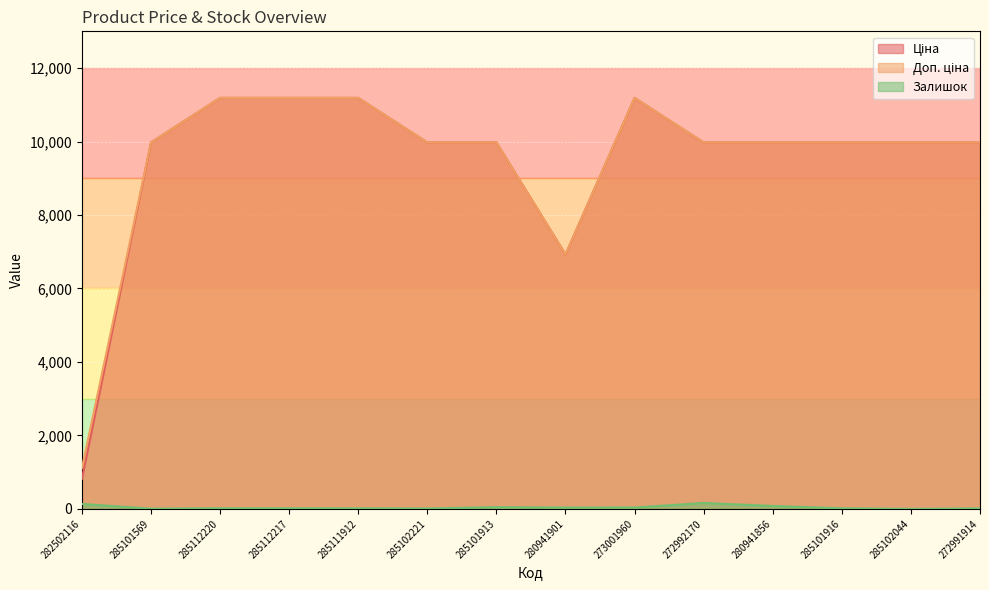

Reading left to right, list all the values displayed in this chart.

Ціна: 282502116=818.5	285101569=9975.0	285112220=11188.2	285112217=11188.2	285111912=11188.2	285102221=9975.0	285101913=9975.0	280941901=6925.7	273001960=11188.2	272992170=9975.0	280941856=9975.0	285101916=9975.0	285102044=9975.0	272991914=9975.0
Доп. ціна: 282502116=1109.2	285101569=9975.0	285112220=11188.2	285112217=11188.2	285111912=11188.2	285102221=9975.0	285101913=9975.0	280941901=6925.7	273001960=11188.2	272992170=9975.0	280941856=9975.0	285101916=9975.0	285102044=9975.0	272991914=9975.0
Залишок: 282502116=135.0	285101569=7.0	285112220=17.0	285112217=17.0	285111912=15.0	285102221=11.0	285101913=48.0	280941901=36.0	273001960=38.0	272992170=161.0	280941856=80.0	285101916=17.0	285102044=1.0	272991914=14.0